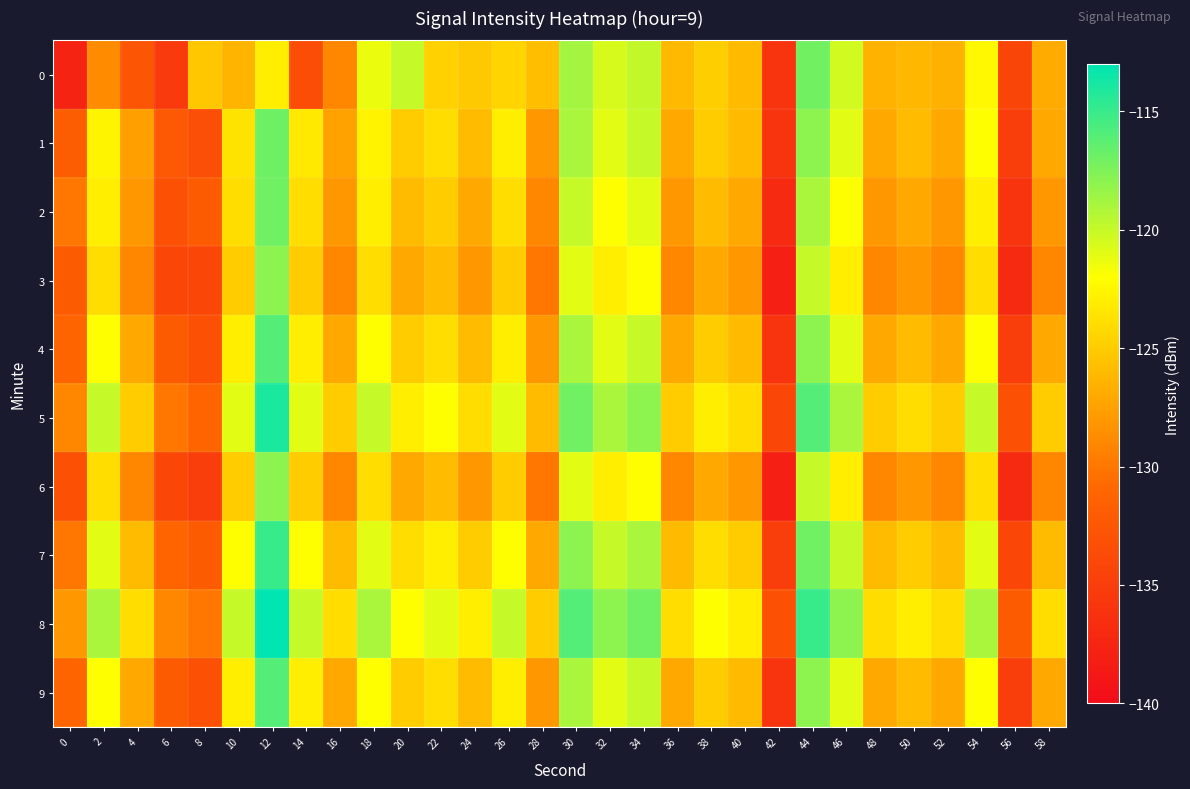

What is the spread (max minus min) of values at 58?

5.0